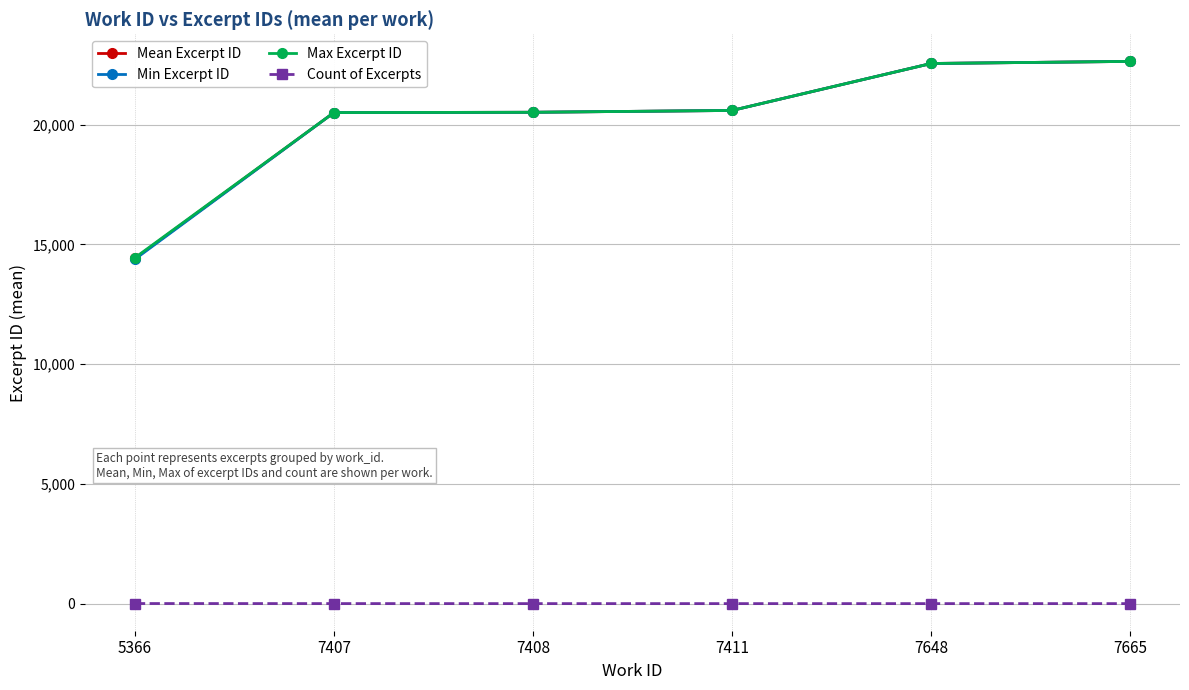

The value of Mean Excerpt ID at 7665 is 22637.0. True or false?

True